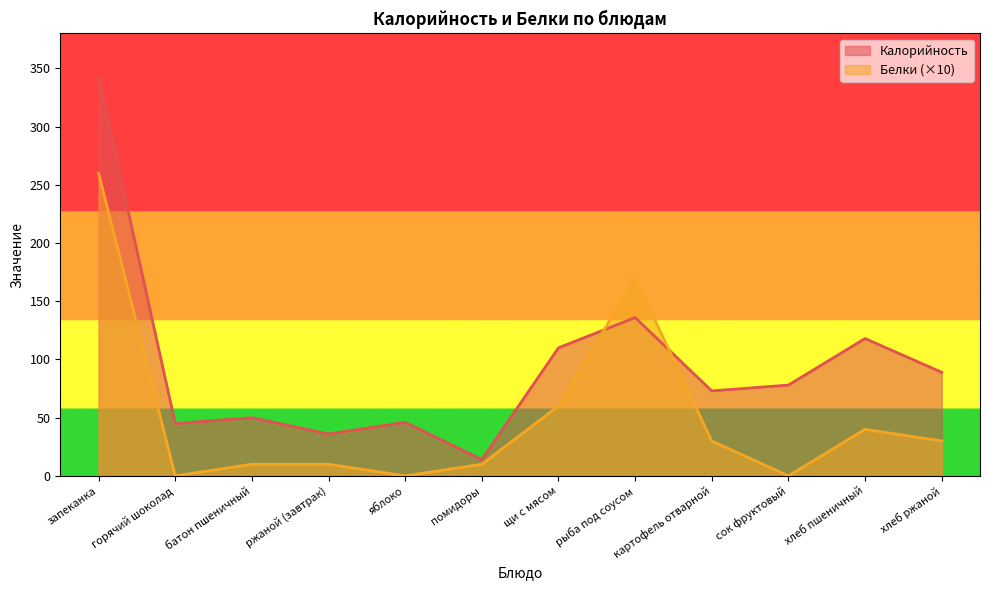

How many lines are shown in the chart?

2